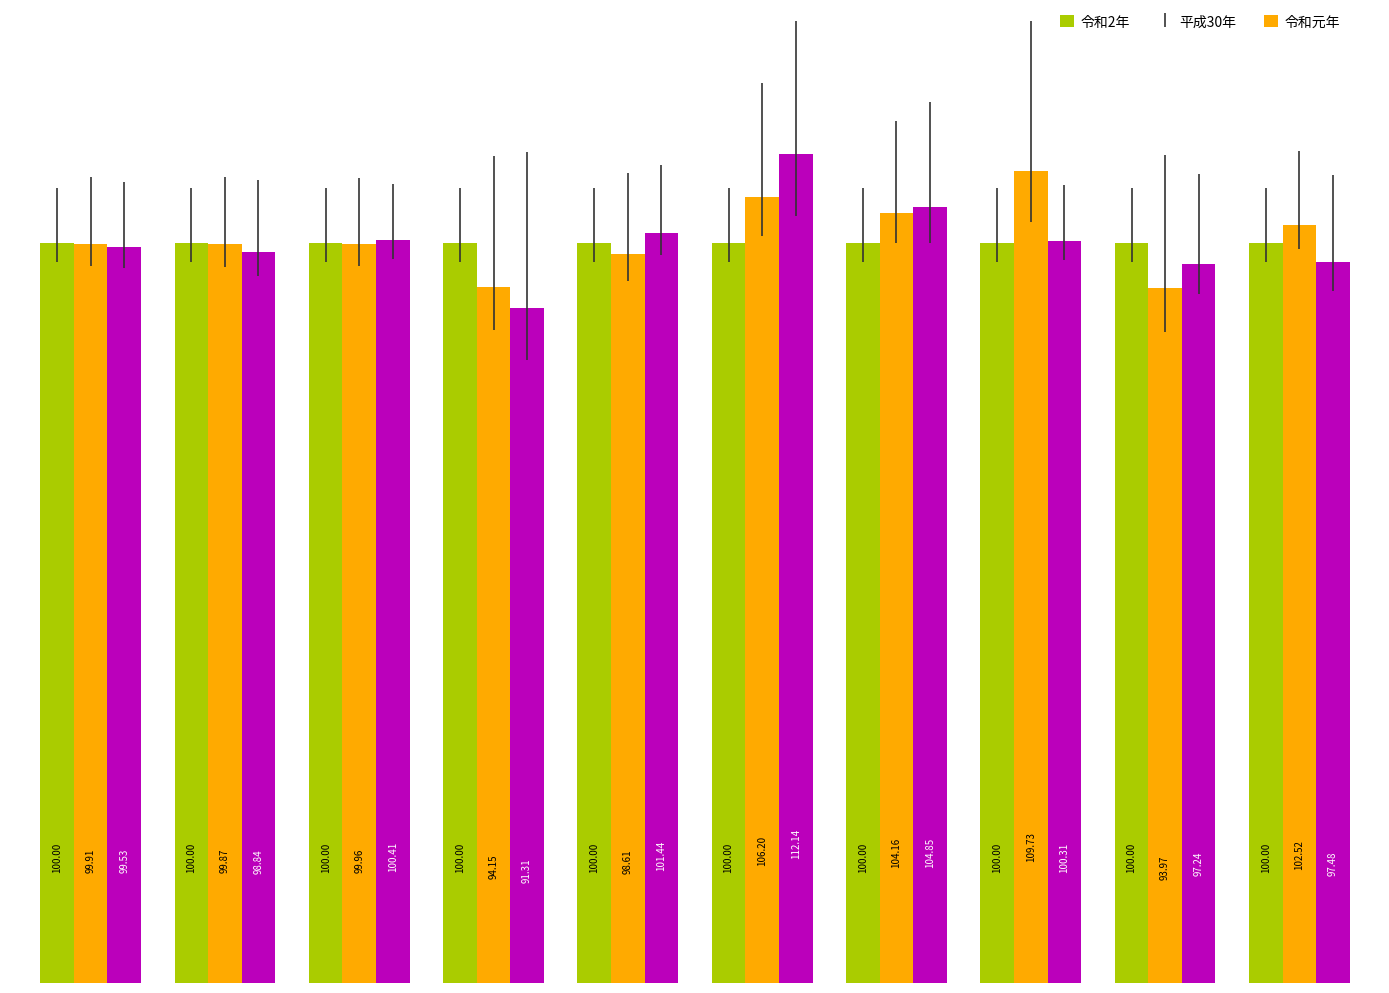

What is the minimum value shown in the chart?

91.3